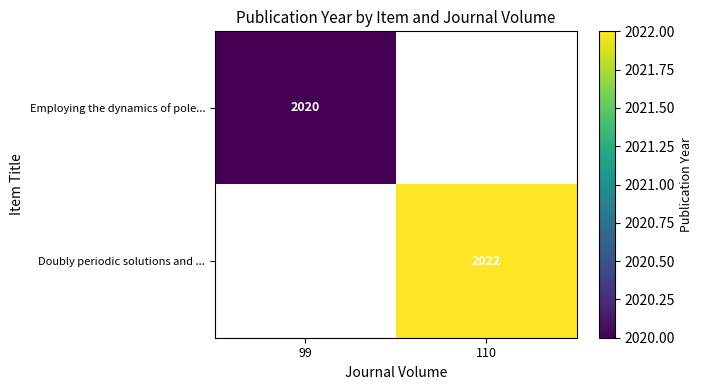

Is it true that Doubly periodic solutions and ... equals 1105 at 110?

False